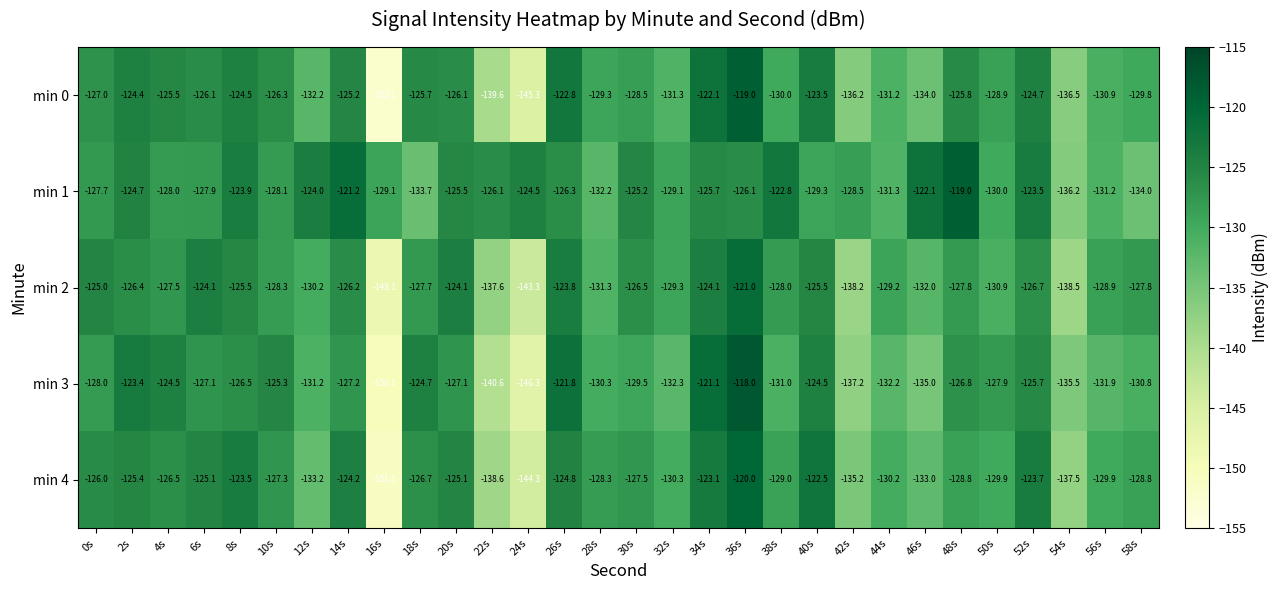

At which category does the chart reach its minimum across all series?

16s